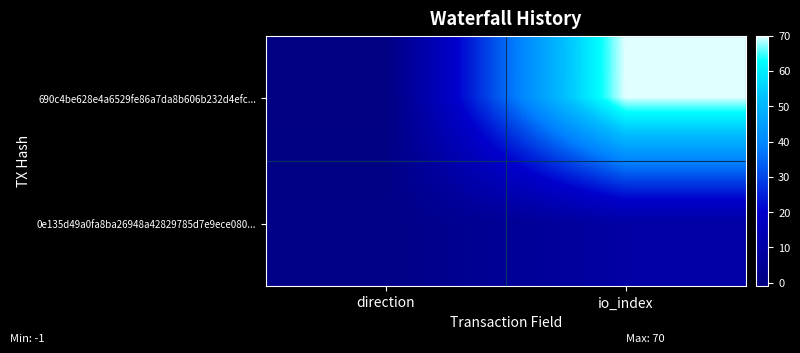

Between direction and io_index, which series saw the biggest shift?

690c4be628e4a6529fe86a7da8b606b232d4efc...